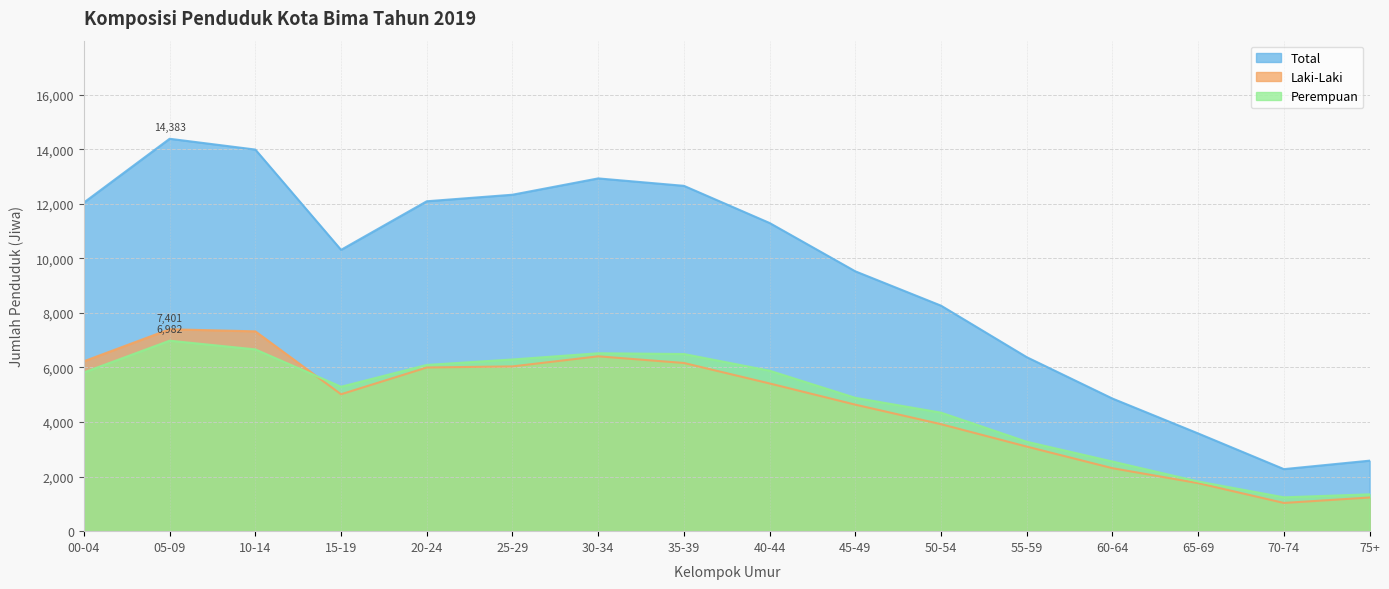

At which category does the chart reach its peak across all series?

05-09